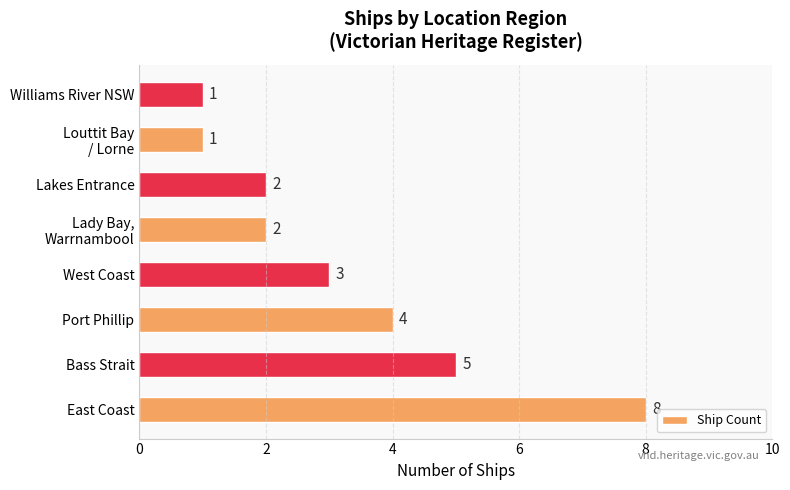

What is the change in value from Bass Strait to Williams River NSW?

-4